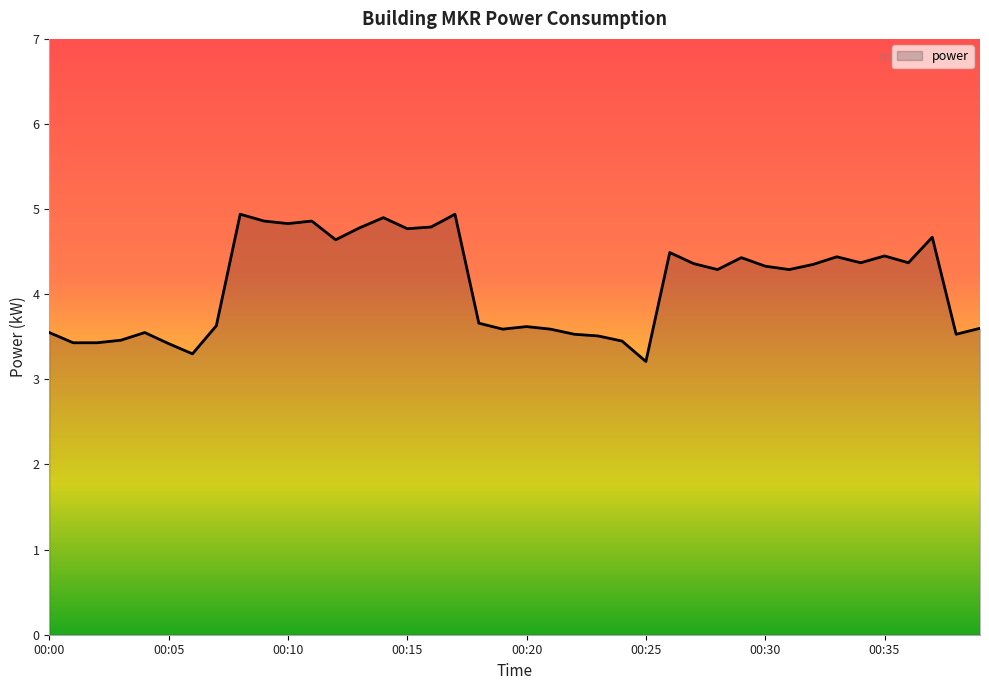

What is the minimum value shown in the chart?

3.2